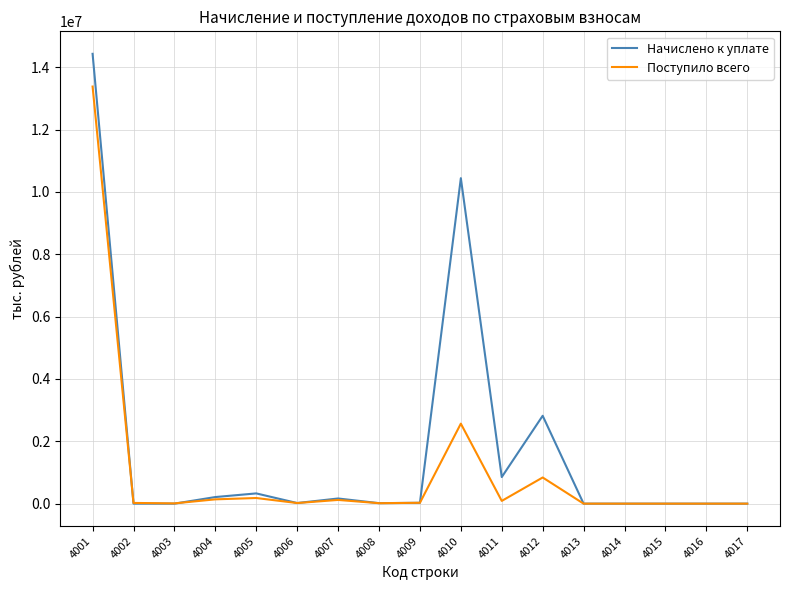

What is the greatest value displayed?

14429933